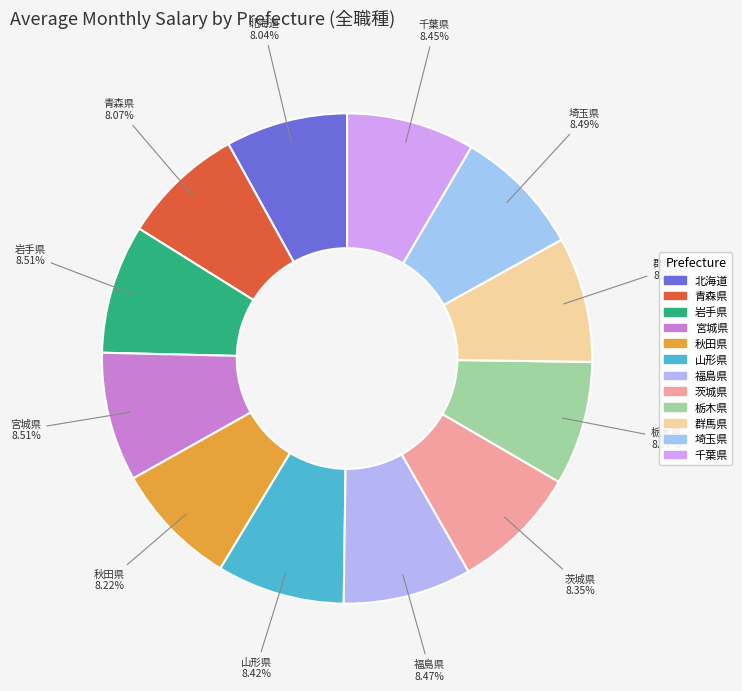

True or false: 栃木県 accounts for 1% of the total.

False